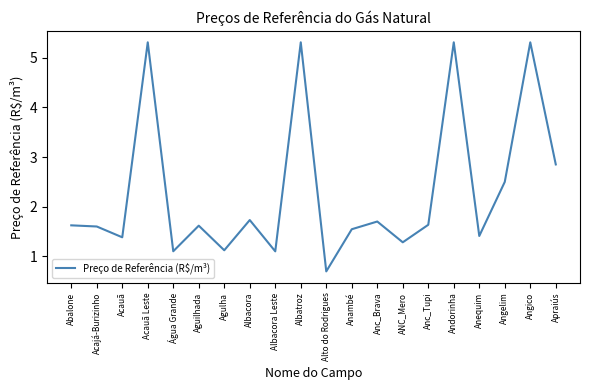

What position from the right is Anambé?

9